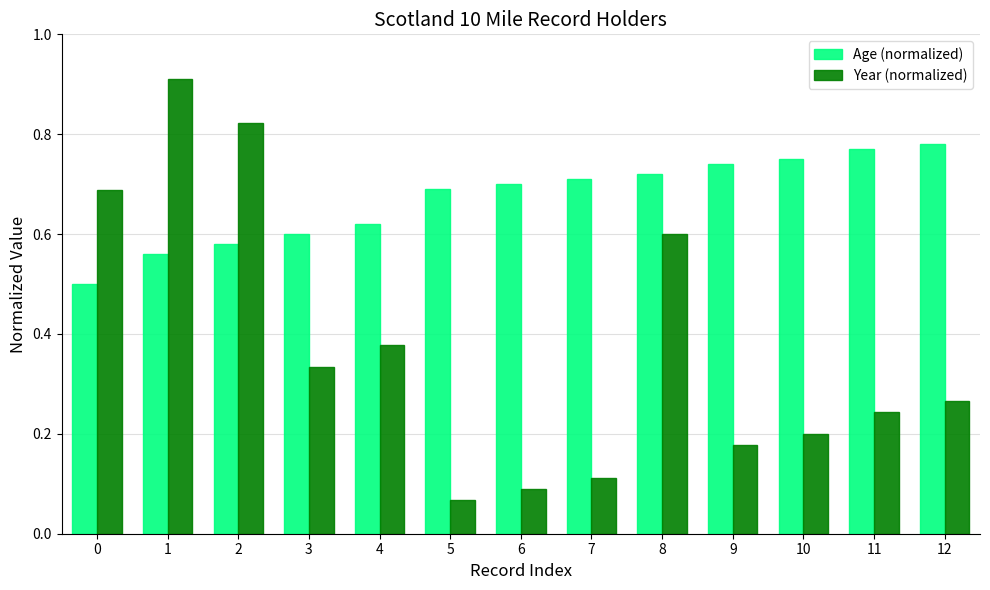

Which series changed the most between 7 and 8?

Year (normalized)